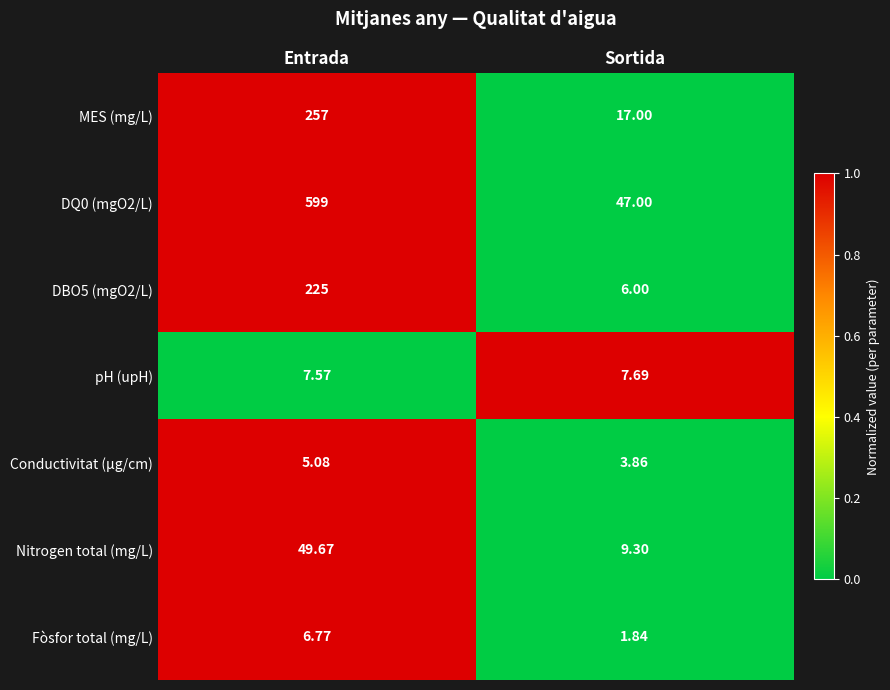

At which label does MES (mg/L) reach its minimum?

Sortida